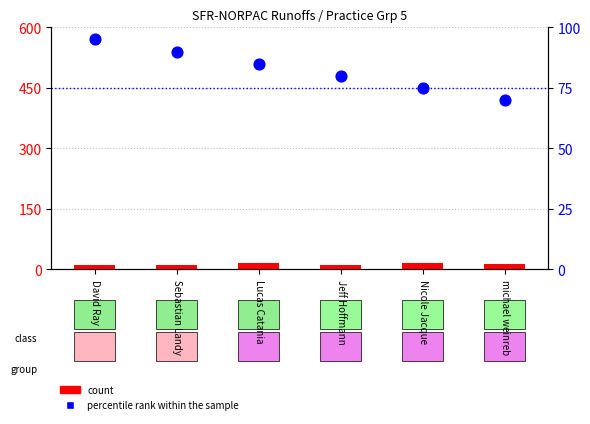

What are all the series names shown in the legend?

count, percentile rank within the sample